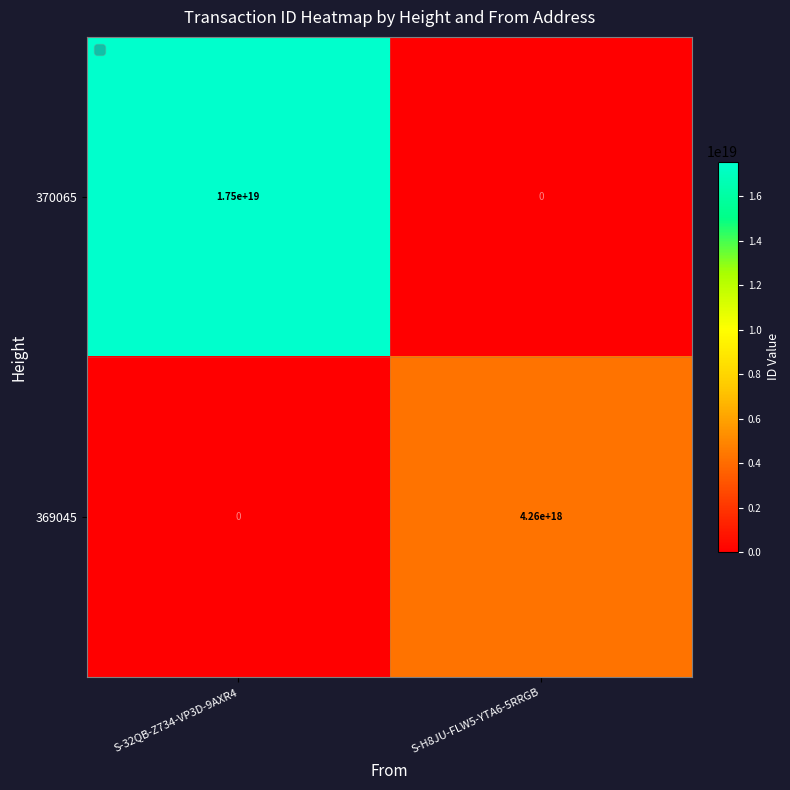

The 369045 series shows 6179061007602534400 at S-H8JU-FLW5-YTA6-5RRGB. True or false?

False